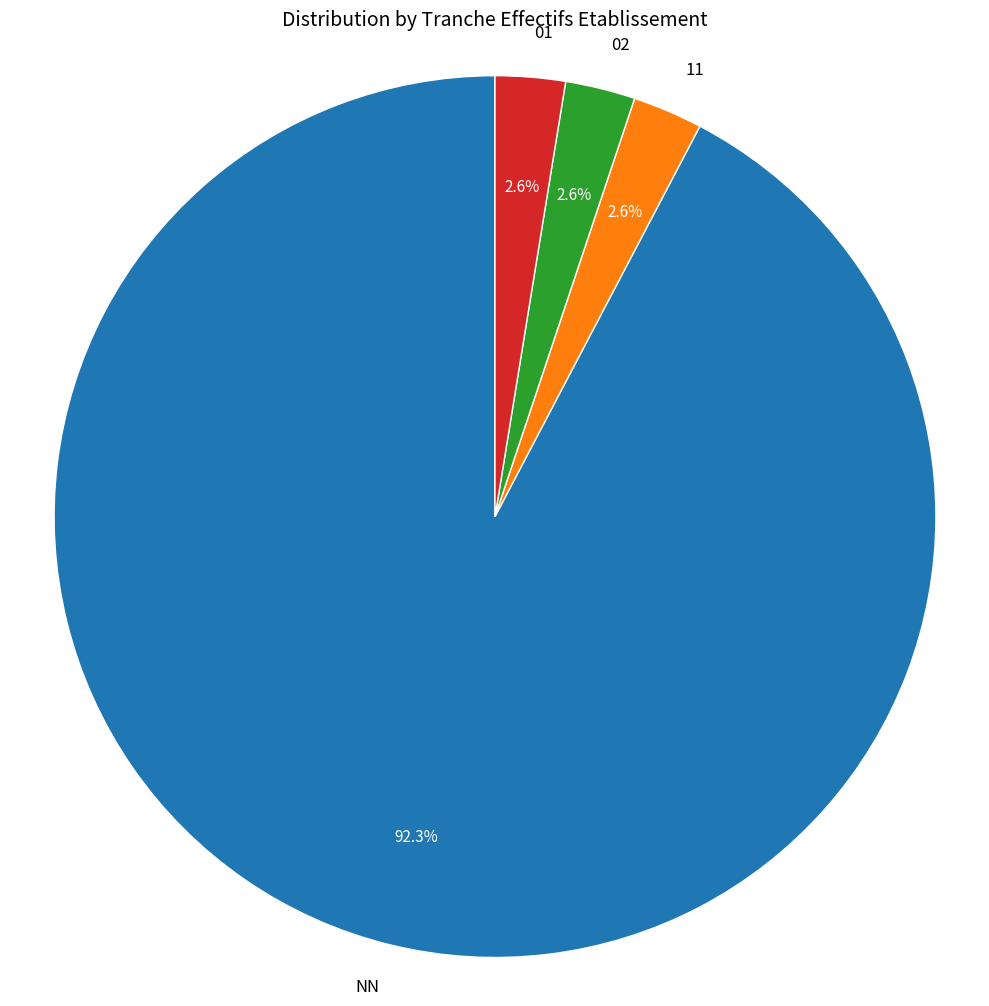

How many segments does this pie chart have?

4